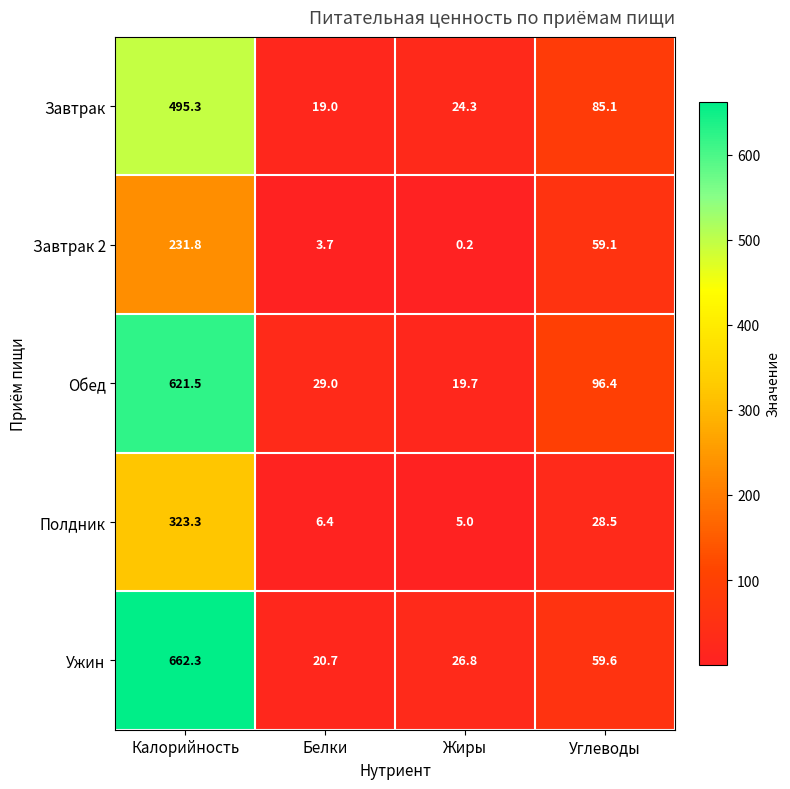

What is the difference between the maximum and minimum values in the Завтрак series?

476.3